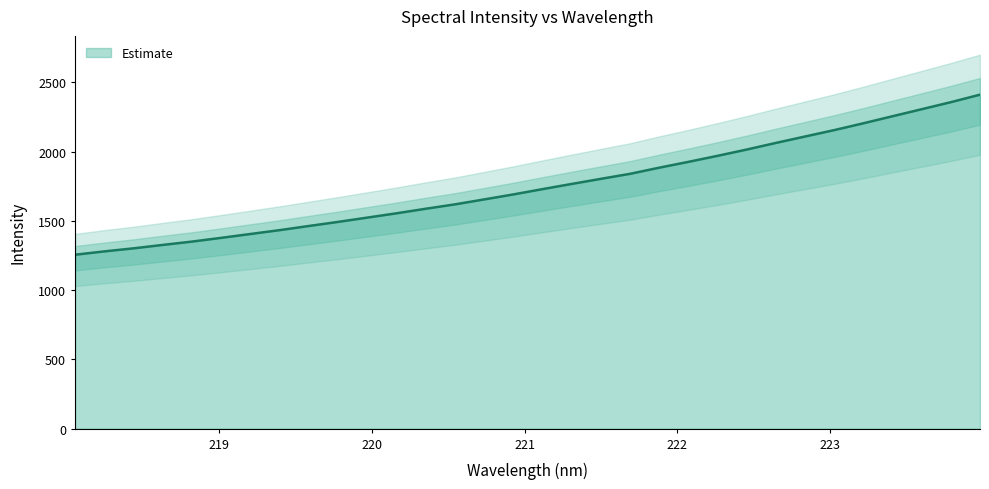

What position from the left is 221.4993?

19